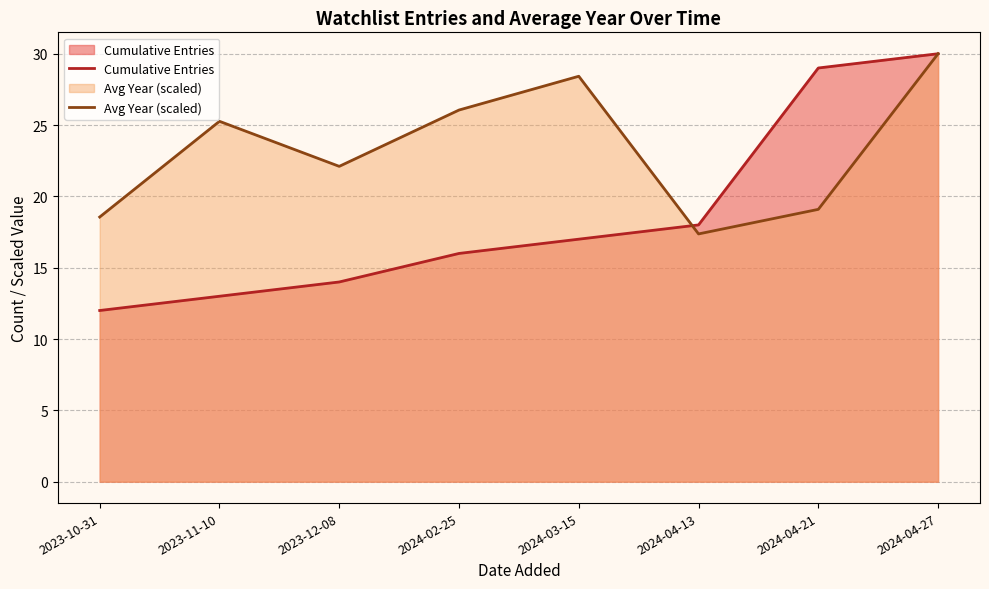

What is the average value of the Avg Year (scaled) series?

23.4